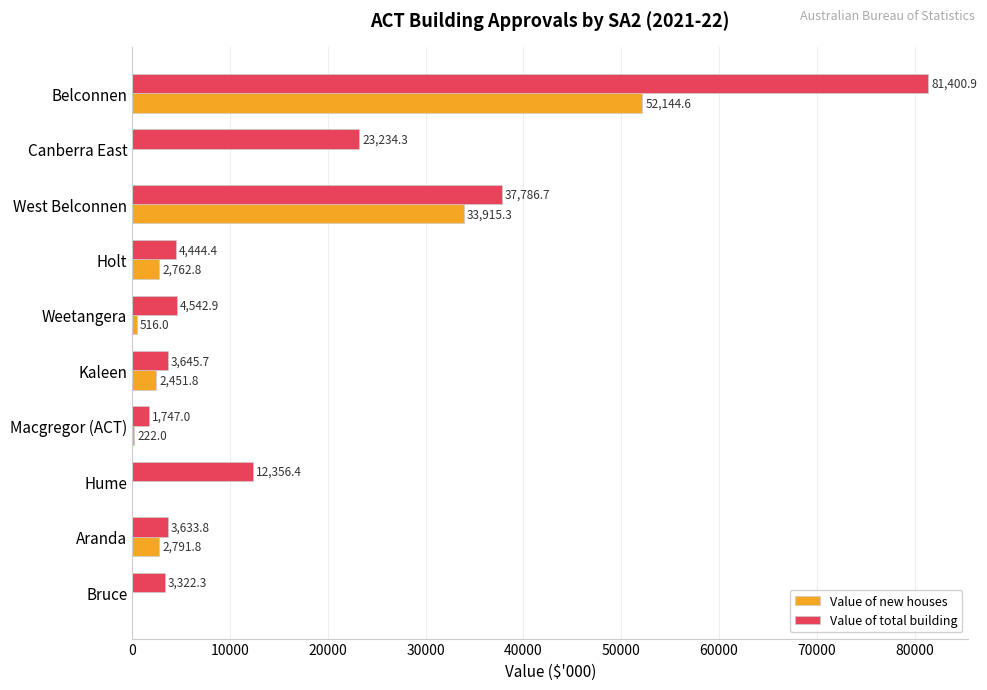

Where is Value of new houses nearest to the value 26072?

West Belconnen